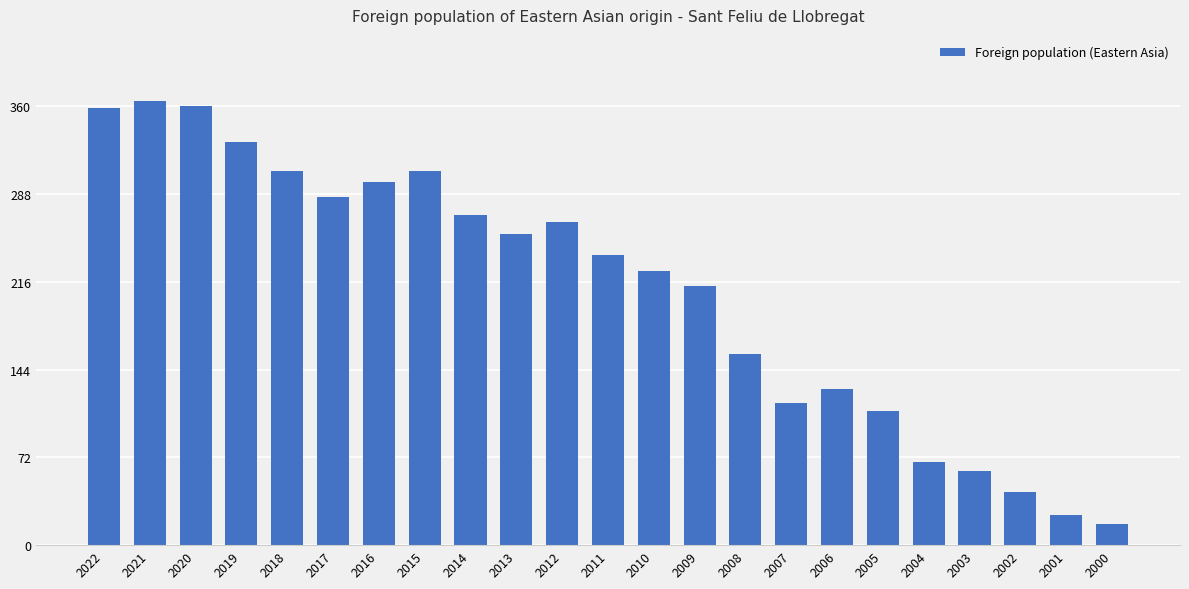

What is the average value?

209